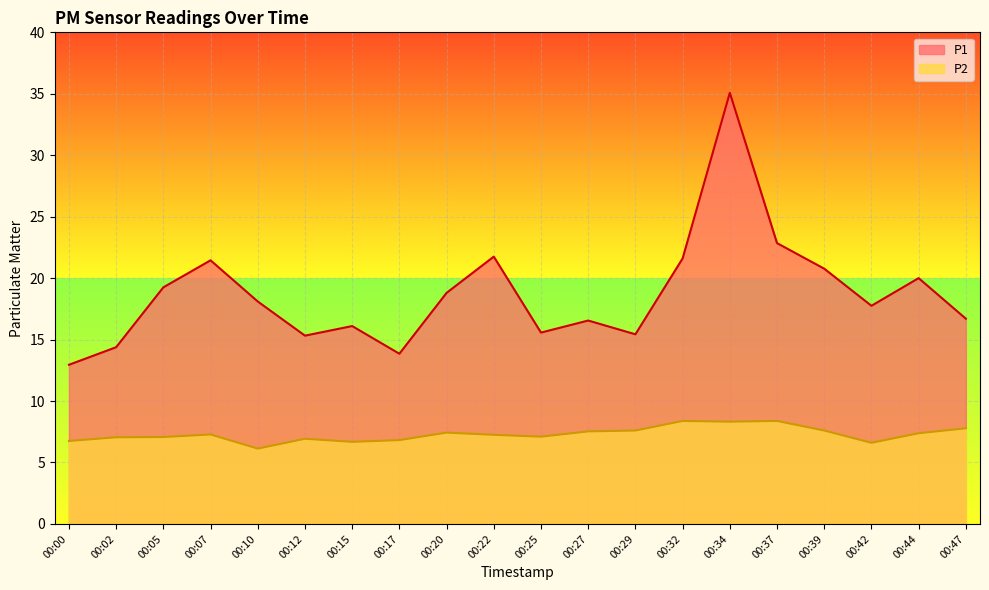

Reading right to left, what are all the values shown in this chart?

P1: 16.7	20.0	17.8	20.8	22.9	35.1	21.6	15.4	16.6	15.6	21.8	18.8	13.8	16.1	15.3	18.1	21.4	19.2	14.4	12.9
P2: 7.8	7.4	6.6	7.6	8.4	8.3	8.4	7.6	7.5	7.1	7.2	7.4	6.8	6.7	6.9	6.1	7.3	7.1	7.0	6.8